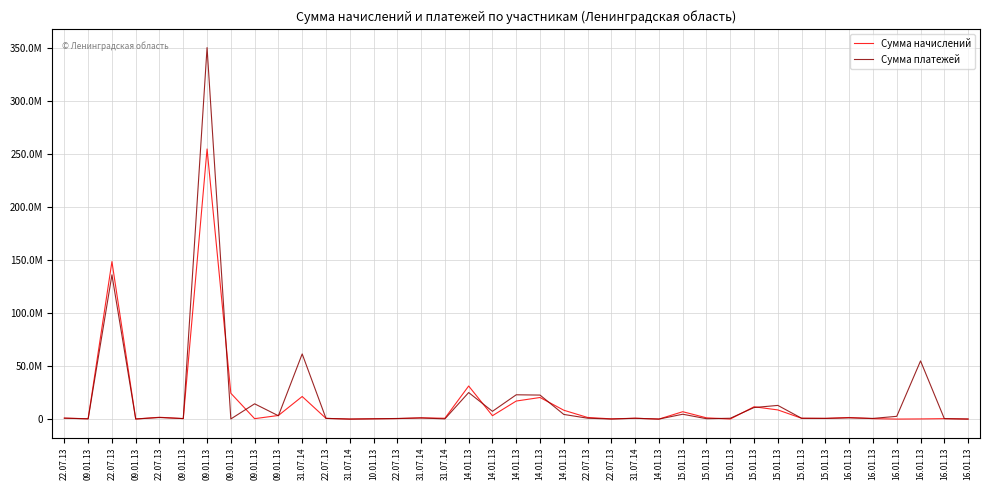

What are all the series names shown in the legend?

Сумма начислений, Сумма платежей